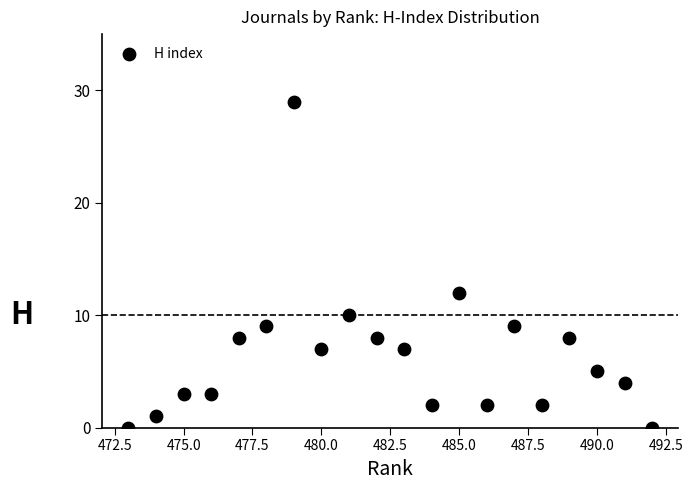

What Y value in the scatter plot is closest to 14?

12